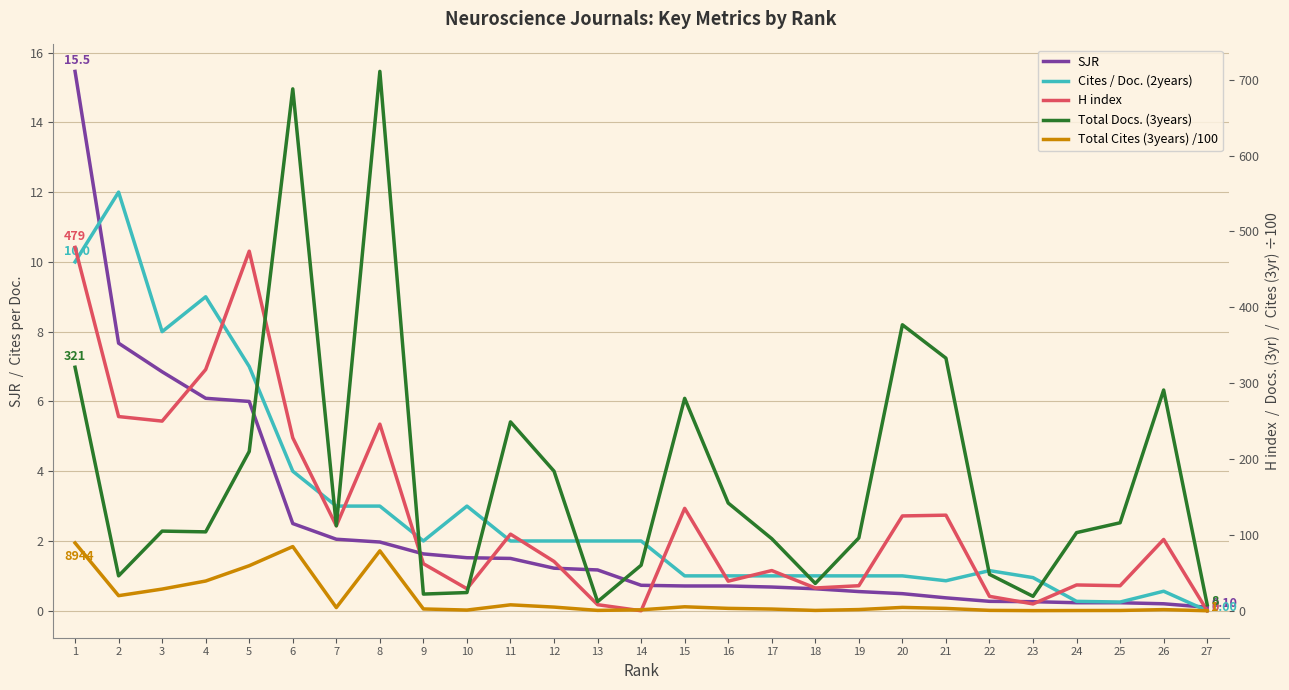

Does the chart display data point markers on the line(s)?

No